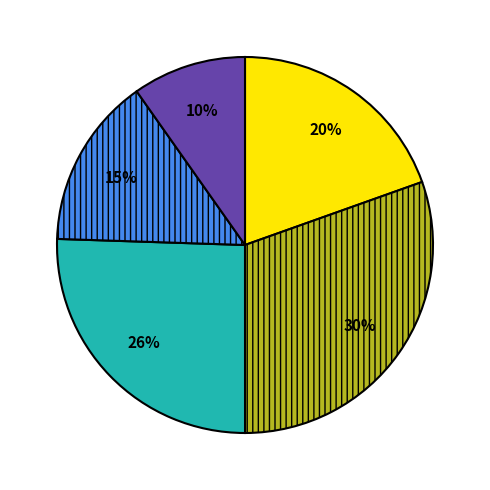

Is there any slice that represents more than half of the pie?

No